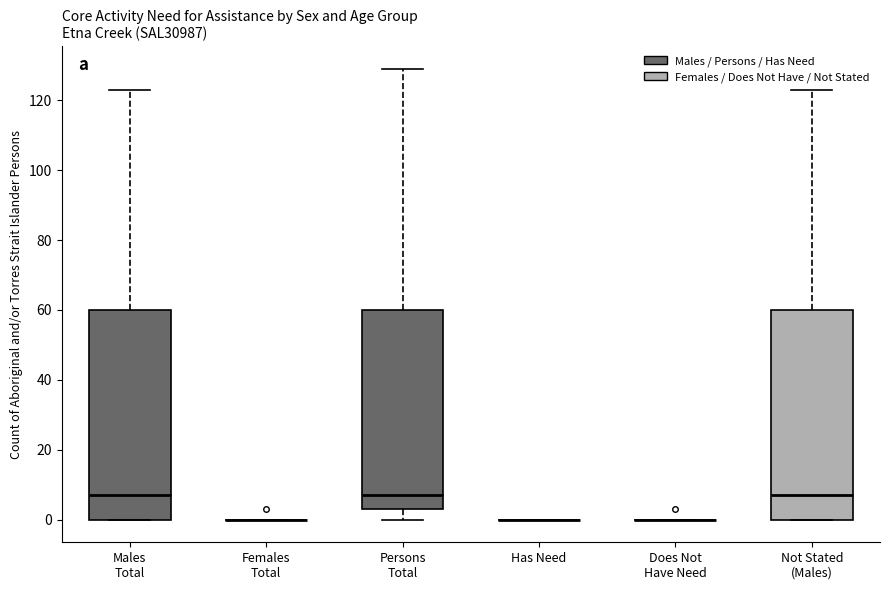

Where is the upper edge of the box for Not Stated (Males) on the y-axis? The values are not printed on the chart, so give them approximately, as read against the axis.

60